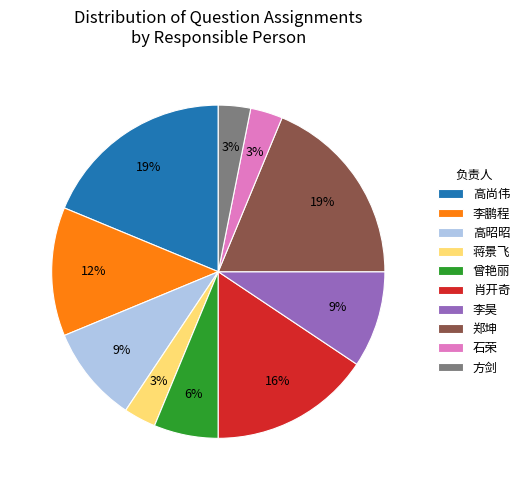

Is 李鹏程 the majority of the pie?

No